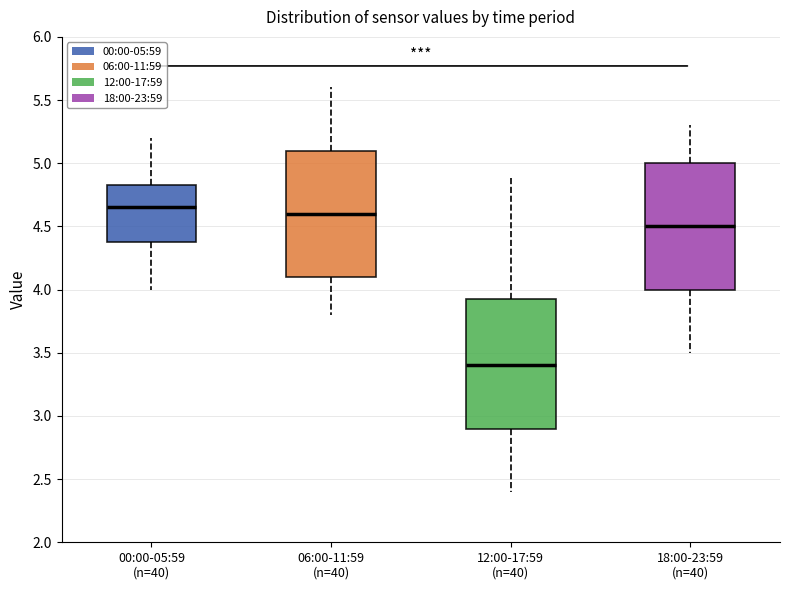

Where does the upper whisker of the box for 00:00-05:59 (n=40) end on the y-axis? The values are not printed on the chart, so give them approximately, as read against the axis.

5.20